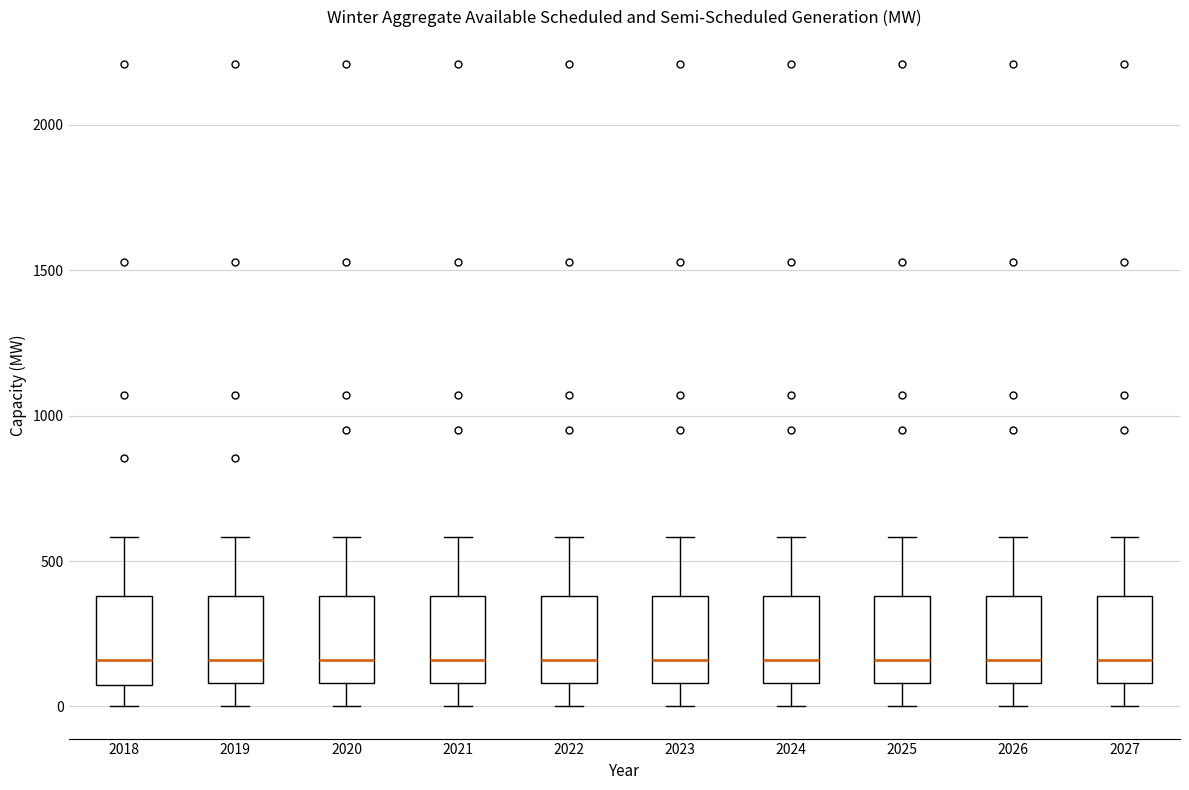

Reading left to right, transcribe this box plot: for each box, give where its median line is, the range the box spans, and where its two whiskers end, as read against the y-axis. The values are not printed on the chart, so give them approximately, as read against the axis.

2018: median 150, box 50 to 400, whiskers 0 to 600
2019: median 150, box 100 to 400, whiskers 0 to 600
2020: median 150, box 100 to 400, whiskers 0 to 600
2021: median 150, box 100 to 400, whiskers 0 to 600
2022: median 150, box 100 to 400, whiskers 0 to 600
2023: median 150, box 100 to 400, whiskers 0 to 600
2024: median 150, box 100 to 400, whiskers 0 to 600
2025: median 150, box 100 to 400, whiskers 0 to 600
2026: median 150, box 100 to 400, whiskers 0 to 600
2027: median 150, box 100 to 400, whiskers 0 to 600